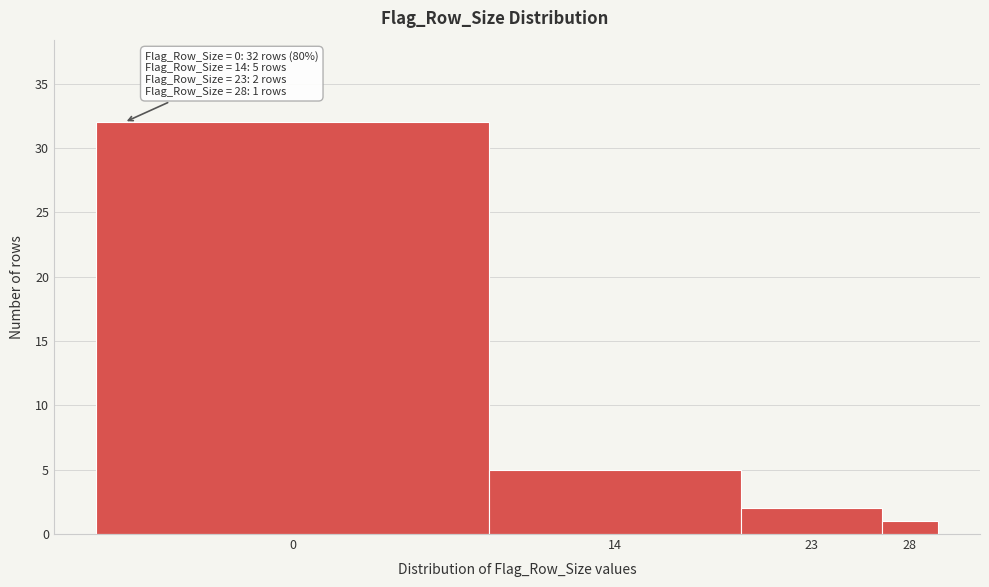

Reading left to right, transcribe all the data shown in this chart.

32	5	2	1